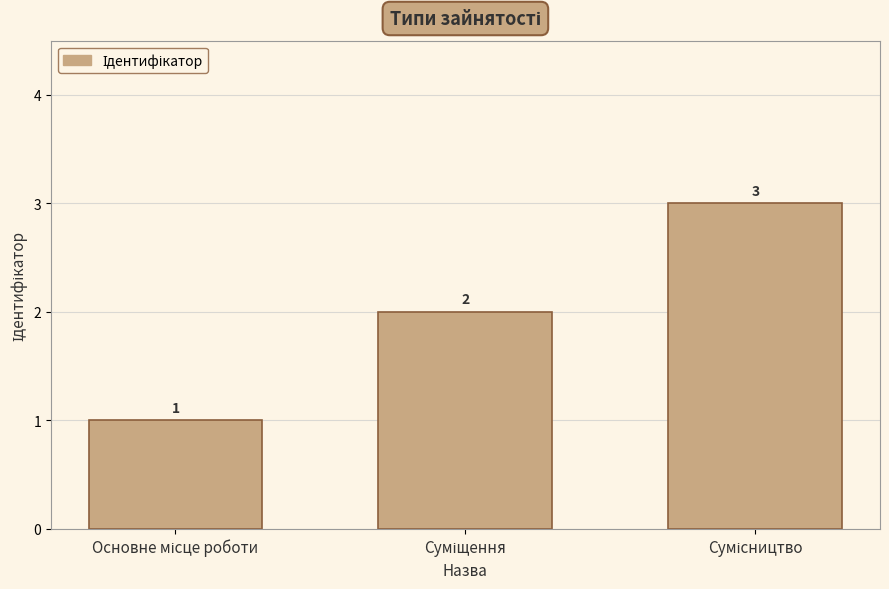

What is the sum of all values?

6